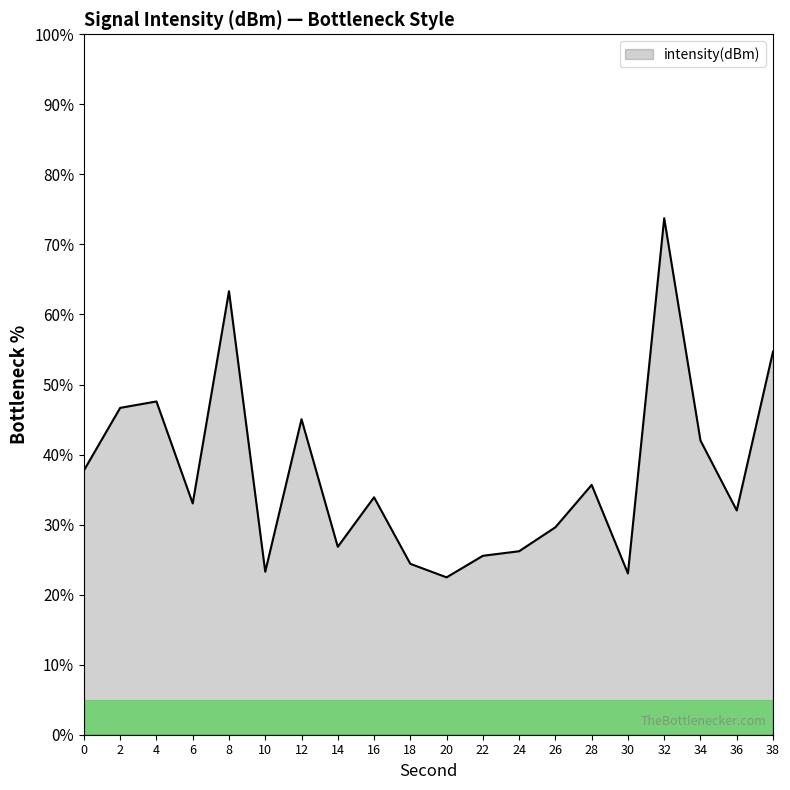

What is the minimum value shown in the chart?

22.5